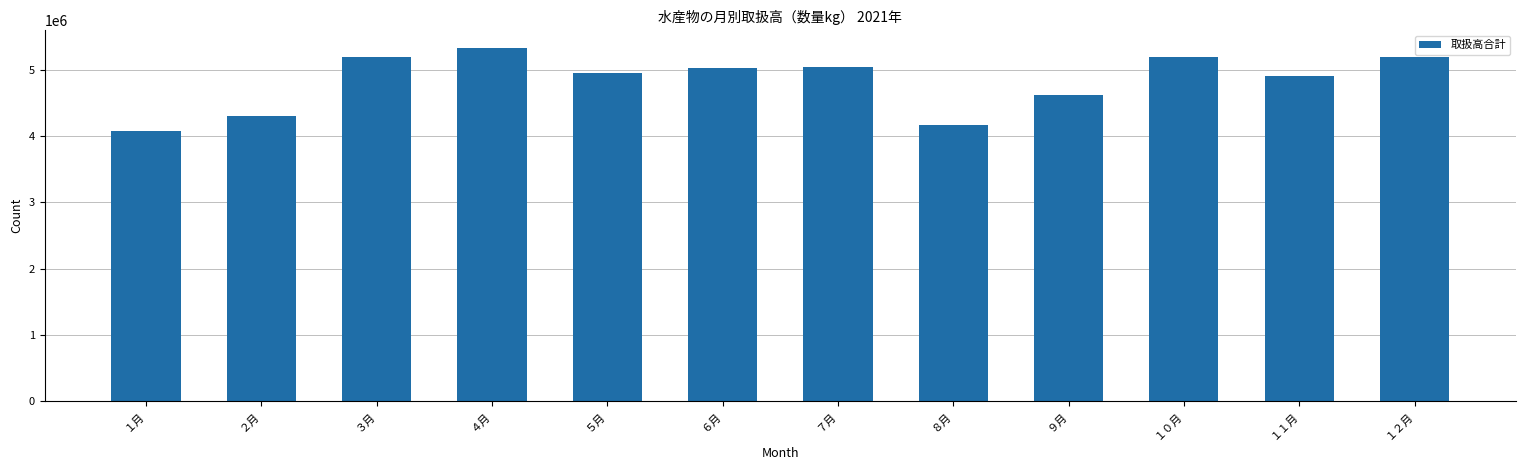

The value at ２月 is 7258166. True or false?

False